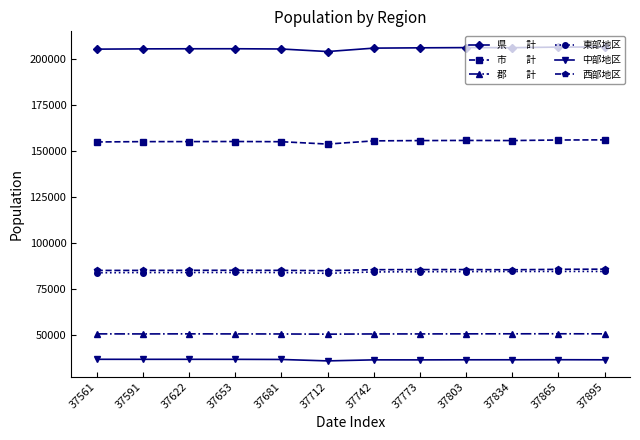

How many data points does each series have?

12